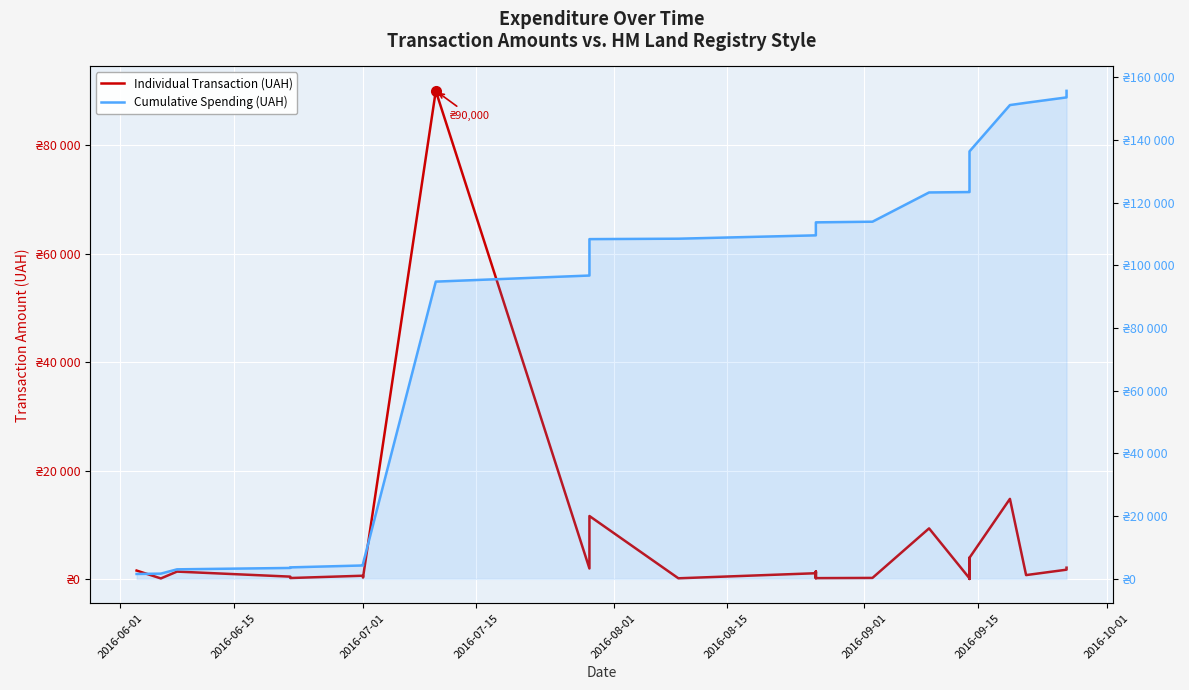

List the series in order of their overall mean, lowest first.

Individual Transaction (UAH), Cumulative Spending (UAH)